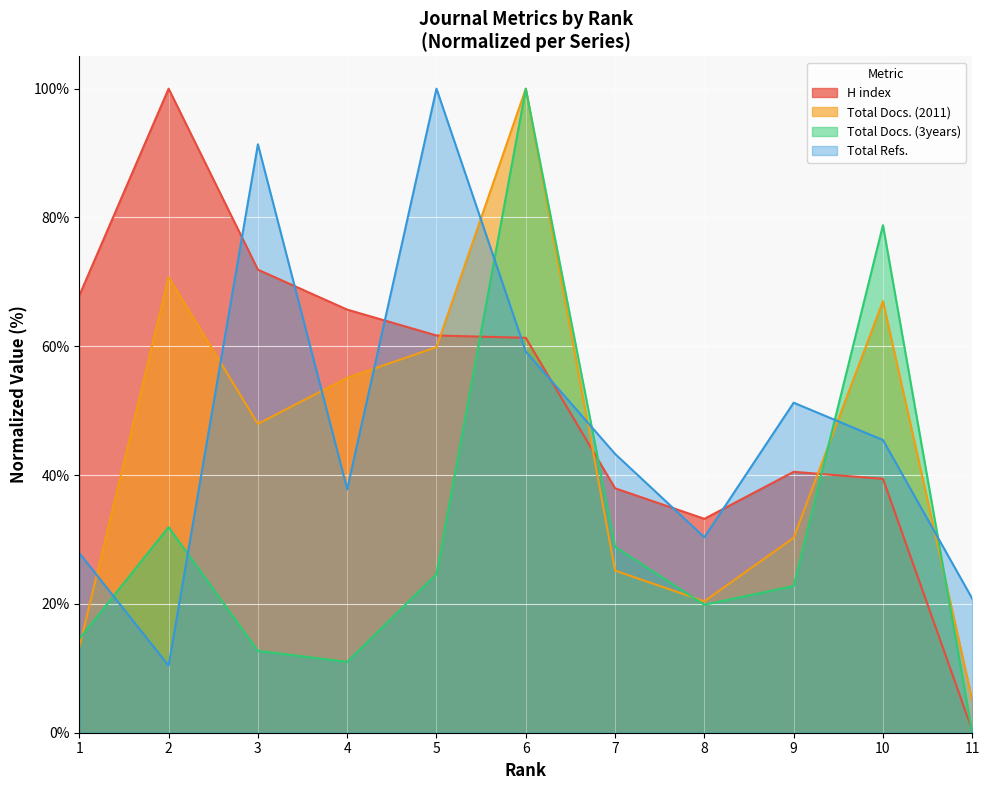

True or false: Total Refs. and Total Docs. (2011) intersect in this chart.

True